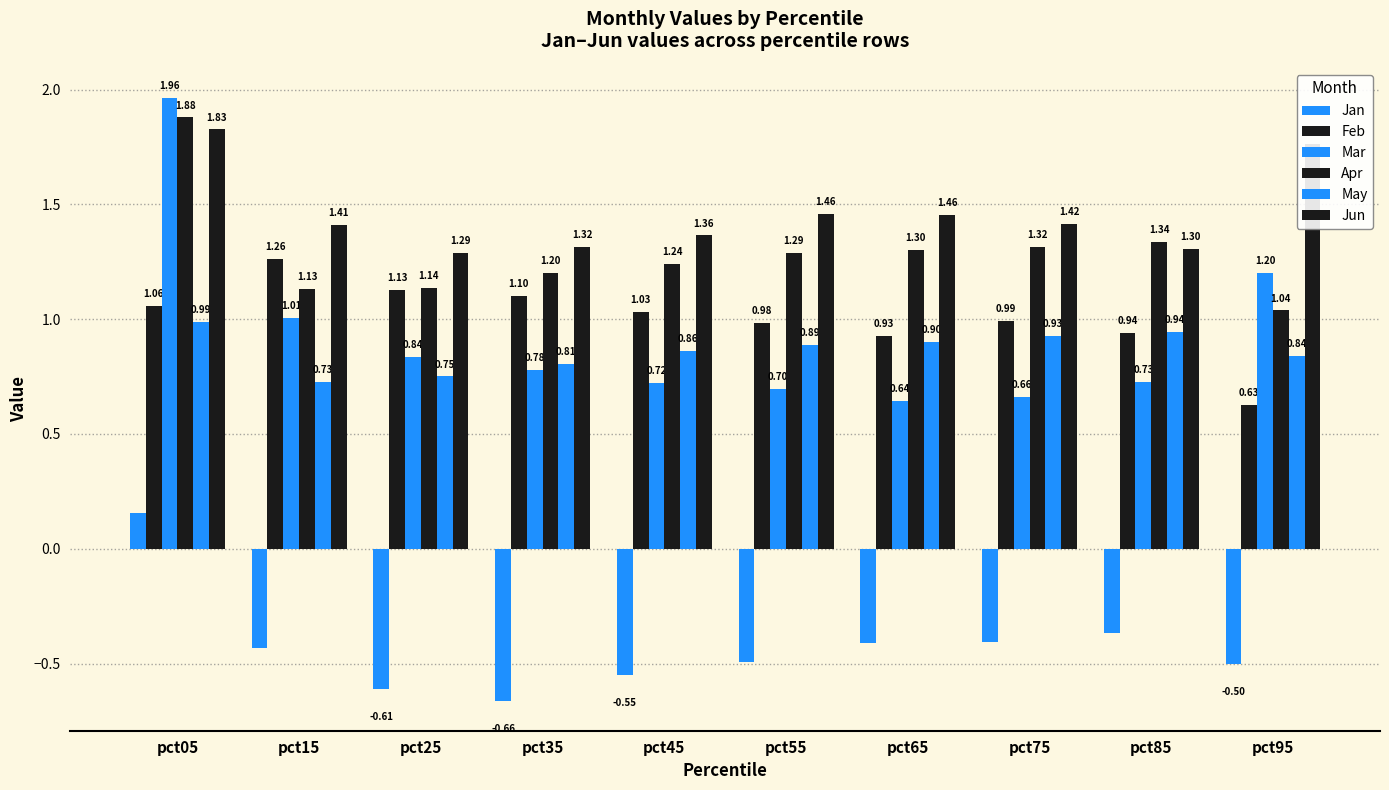

Where is Jan nearest to the value 0?

pct05